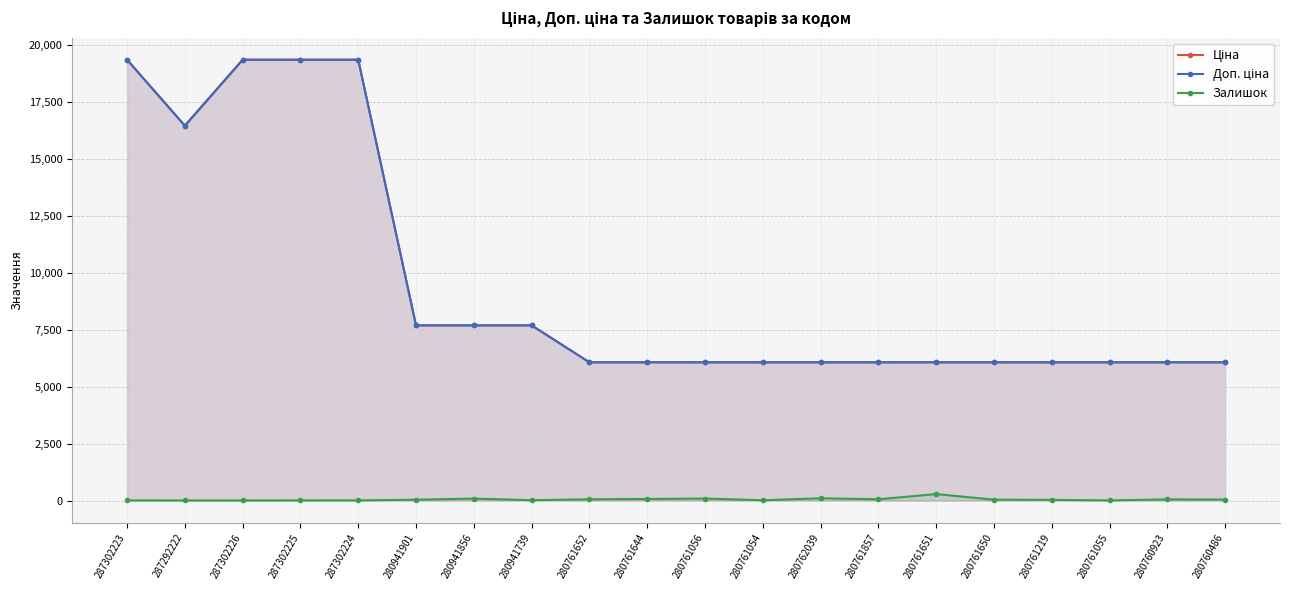

Reading left to right, transcribe all the data shown in this chart.

Ціна: 287302223=19343.1	287292222=16448.2	287302226=19343.1	287302225=19343.1	287302224=19343.1	280941901=7688.0	280941856=7688.0	280941739=7688.0	280761652=6067.2	280761644=6067.2	280761056=6067.2	280761054=6067.2	280762039=6067.2	280761857=6067.2	280761651=6067.2	280761650=6067.2	280761219=6067.2	280761055=6067.2	280760923=6067.2	280760486=6067.2
Доп. ціна: 287302223=19343.1	287292222=16448.2	287302226=19343.1	287302225=19343.1	287302224=19343.1	280941901=7688.0	280941856=7688.0	280941739=7688.0	280761652=6067.2	280761644=6067.2	280761056=6067.2	280761054=6067.2	280762039=6067.2	280761857=6067.2	280761651=6067.2	280761650=6067.2	280761219=6067.2	280761055=6067.2	280760923=6067.2	280760486=6067.2
Залишок: 287302223=8.0	287292222=5.0	287302226=5.0	287302225=7.0	287302224=8.0	280941901=39.0	280941856=87.0	280941739=18.0	280761652=56.0	280761644=71.0	280761056=90.0	280761054=15.0	280762039=102.0	280761857=56.0	280761651=286.0	280761650=40.0	280761219=32.0	280761055=7.0	280760923=52.0	280760486=45.0